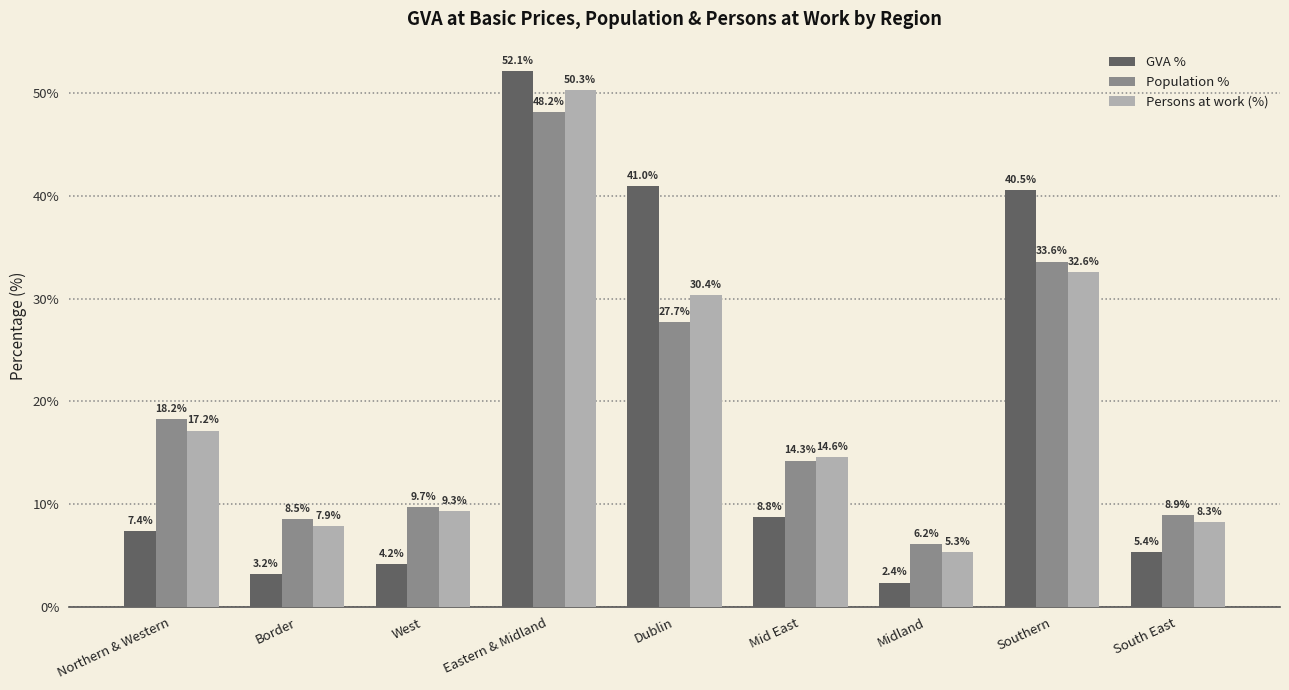

List the series in order of their peak value, lowest first.

Population %, Persons at work (%), GVA %